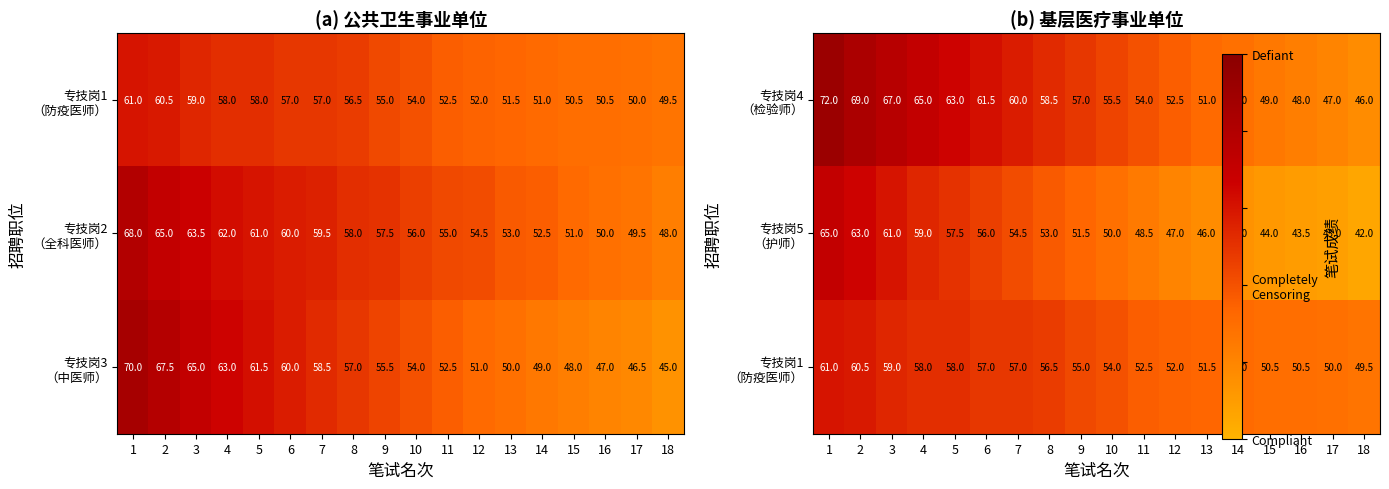

Is it true that 专技岗5 （护师） equals 74.4 at 10?

False